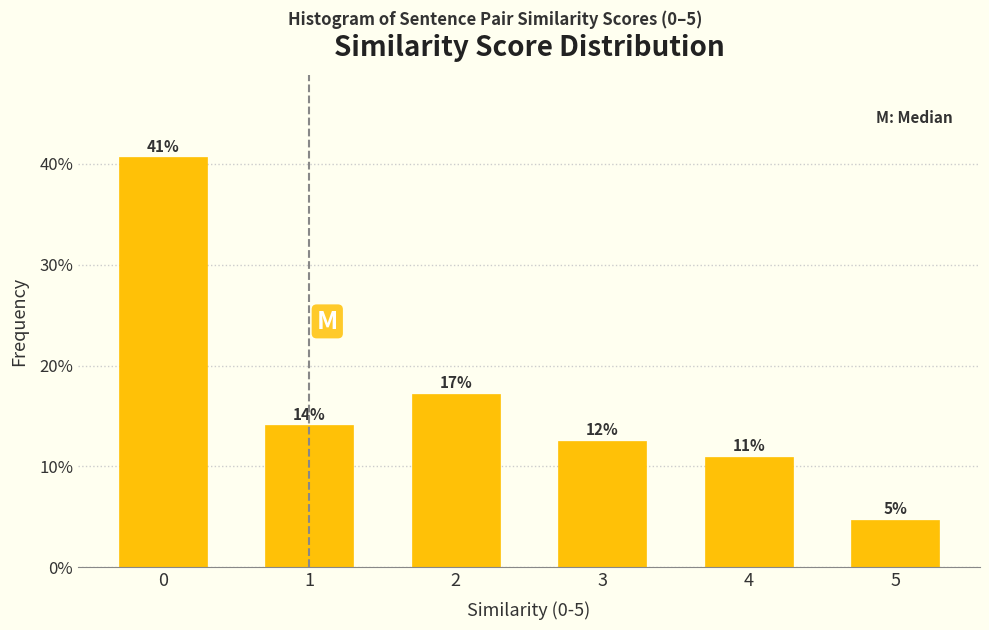

How many bars are there in total?

6